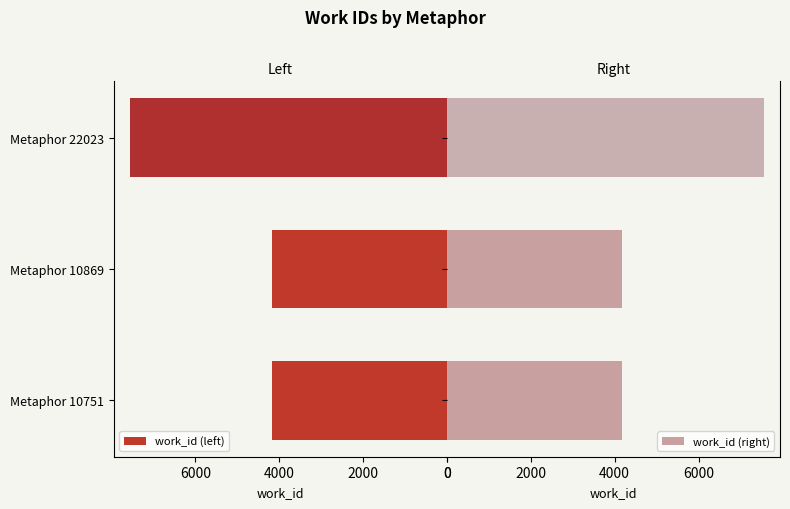

What is the difference between the second highest and minimum values in the work_id (left) series?

12